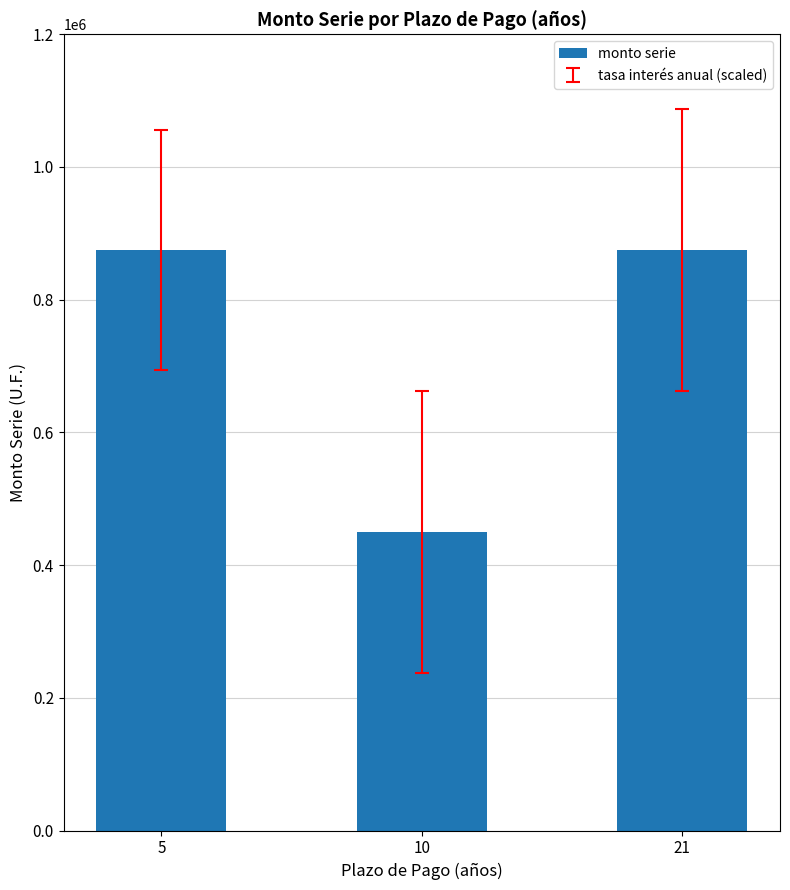

What is the sum of the values at 10 and 21?

1325000